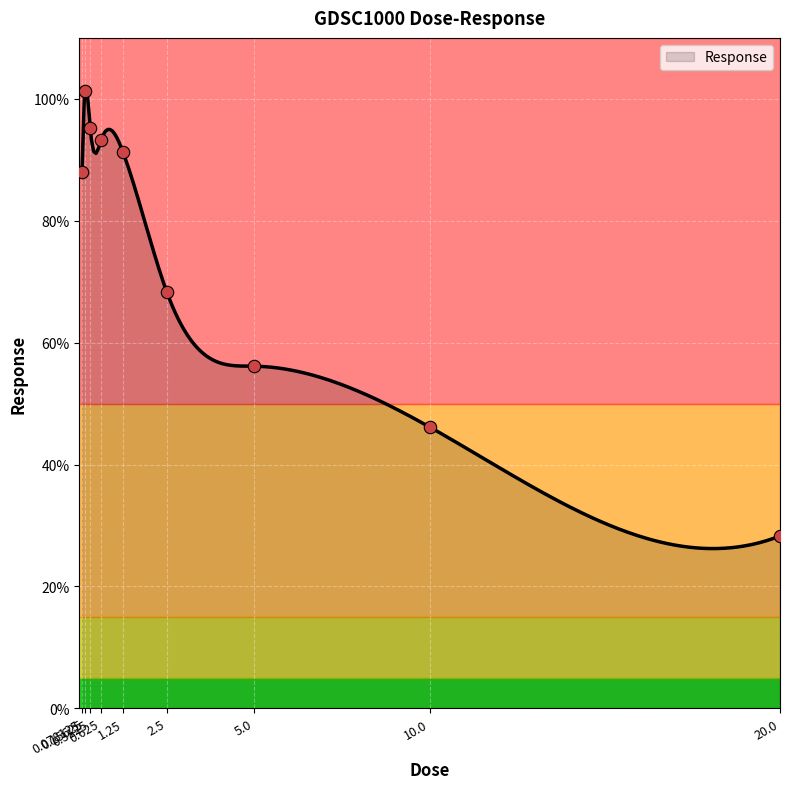

Which has a higher value, 10.0 or 0.3125?

0.3125